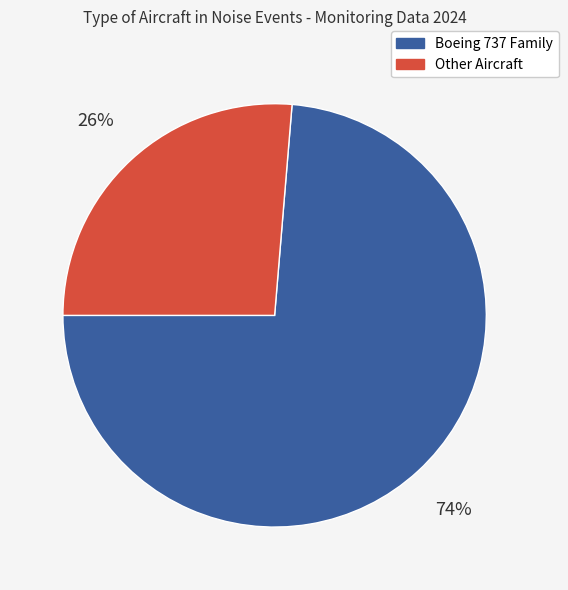

Is there any slice that represents more than half of the pie?

Yes